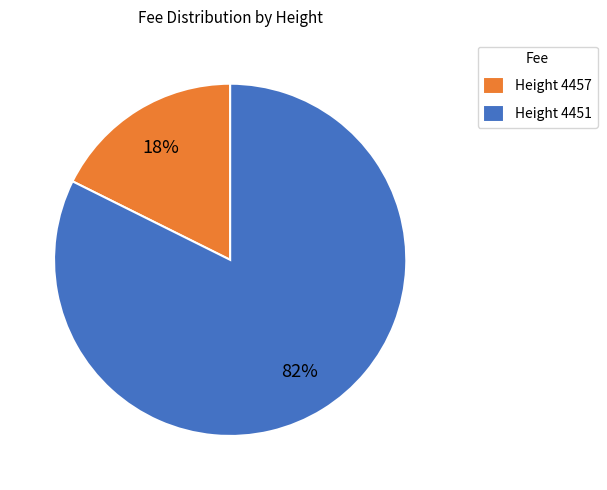

Is the sum of Height 4451 and Height 4457 greater than half?

Yes